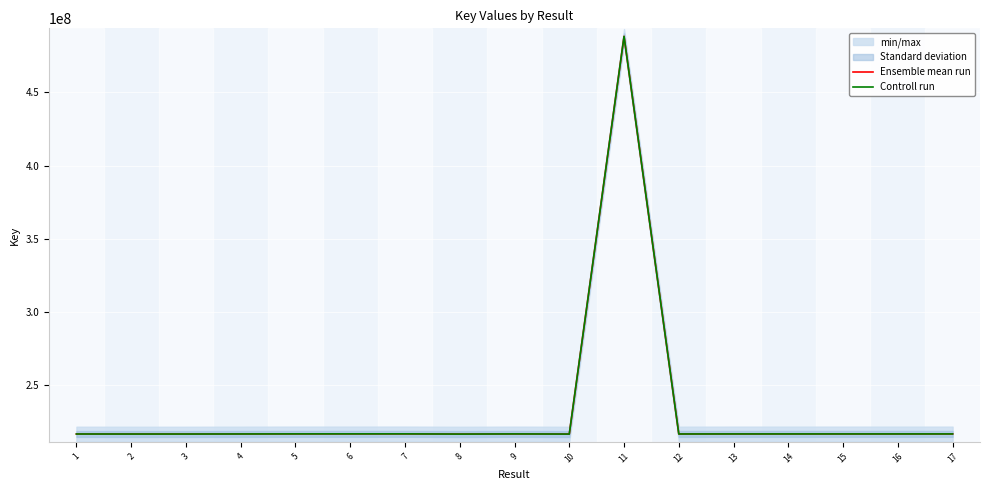

What is the difference between the Controll run values at 7 and 4?

60000